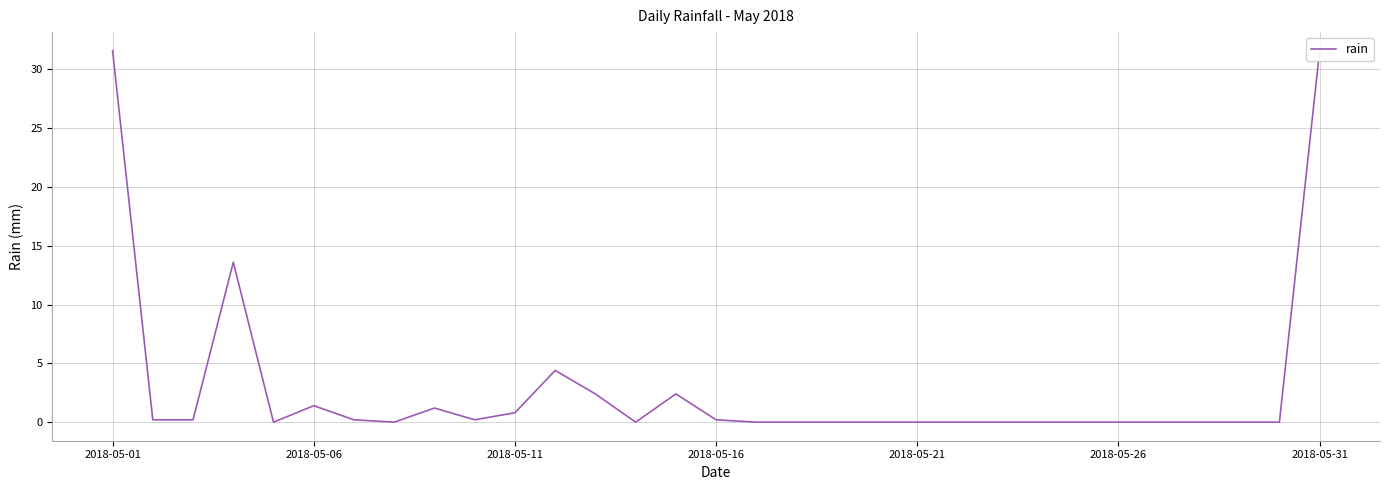

Reading left to right, extract all data points from this chart.

31.6	0.2	0.2	13.6	0.0	1.4	0.2	0.0	1.2	0.2	0.8	4.4	2.4	0.0	2.4	0.2	0.0	0.0	0.0	0.0	0.0	0.0	0.0	0.0	0.0	0.0	0.0	0.0	0.0	0.0	31.6